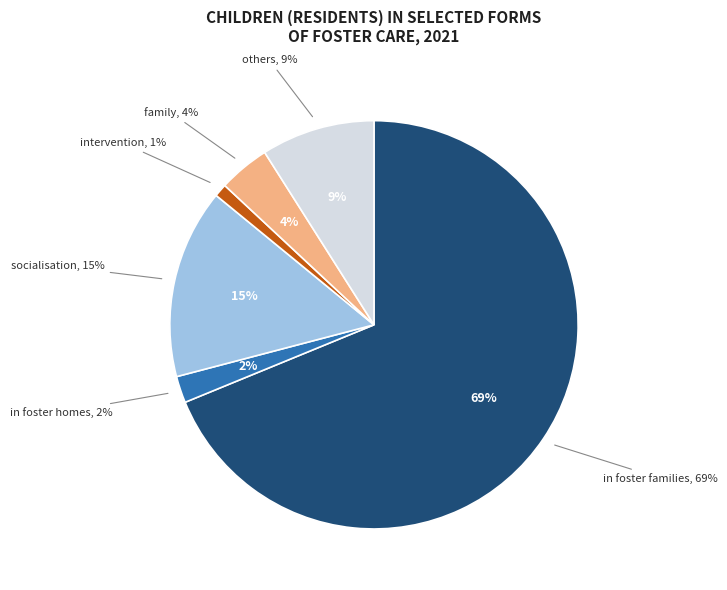

Between family and in foster homes, which is larger?

family